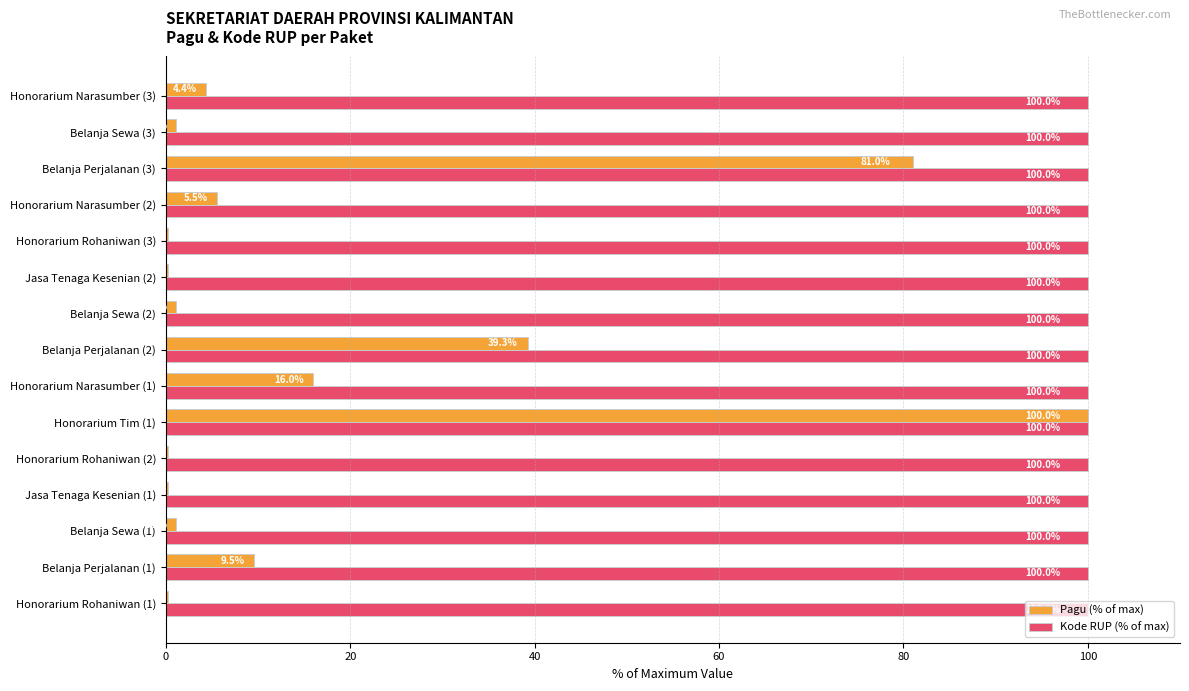

Which series changed the most between Honorarium Tim (1) and Jasa Tenaga Kesenian (2)?

Pagu (% of max)